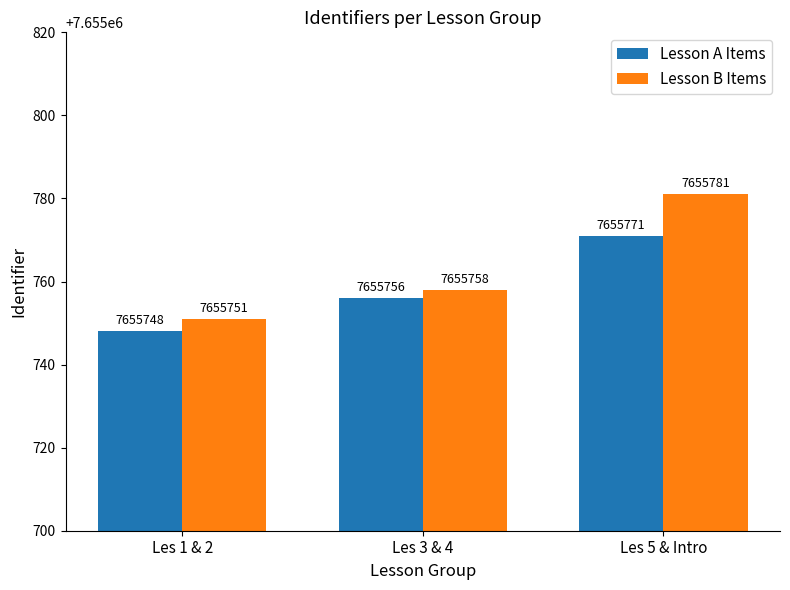

What are all the series names shown in the legend?

Lesson A Items, Lesson B Items